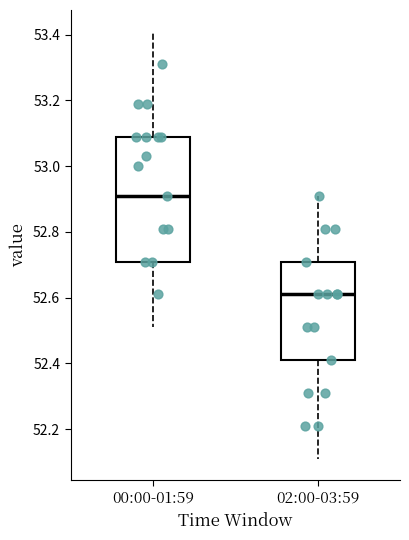

Reading left to right, transcribe this box plot: for each box, give where its median line is, the range the box spans, and where its two whiskers end, as read against the y-axis. The values are not printed on the chart, so give them approximately, as read against the axis.

00:00-01:59: median 52.92, box 52.72 to 53.10, whiskers 52.52 to 53.42
02:00-03:59: median 52.62, box 52.42 to 52.72, whiskers 52.12 to 52.92